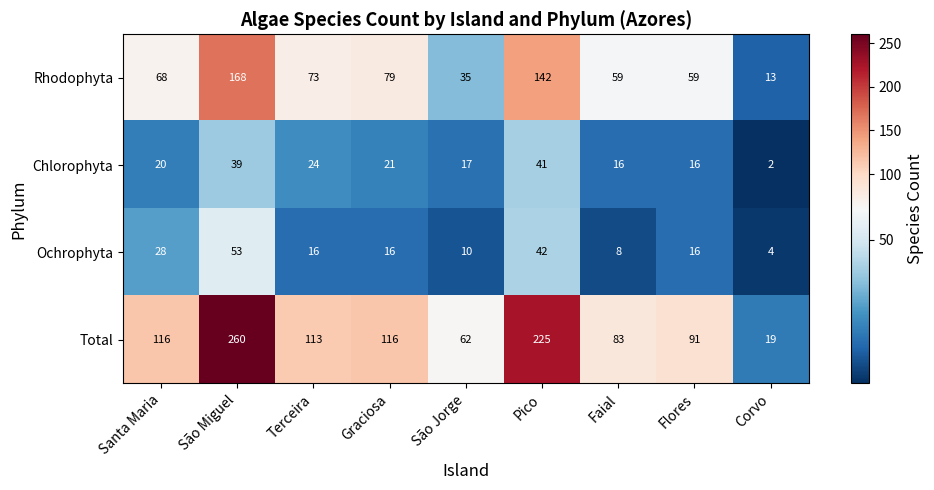

At which label does Ochrophyta first exceed 16?

Santa Maria